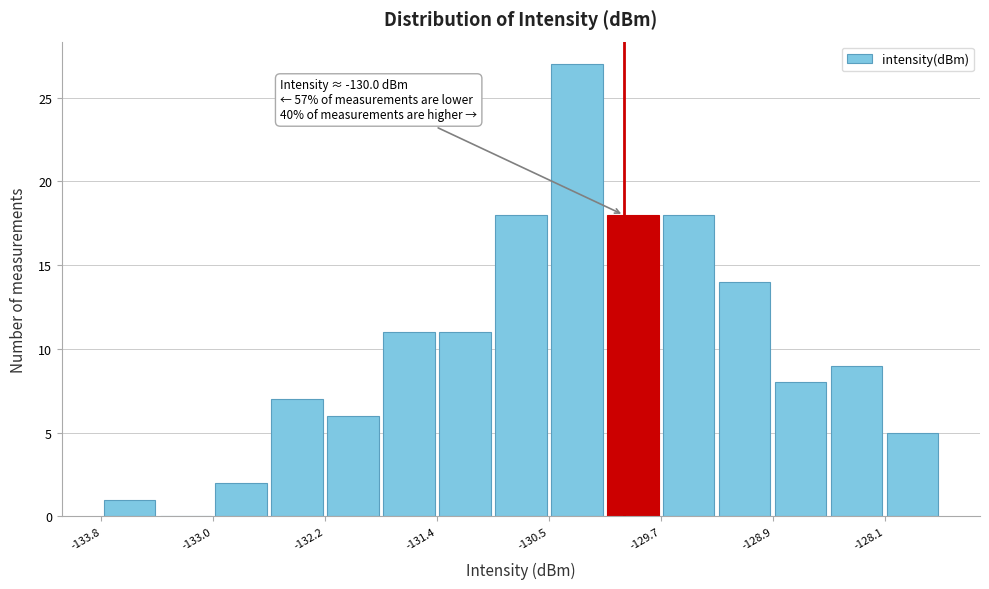

Over which range of the x-axis is the bar tallest?

-130.5 to -130.1